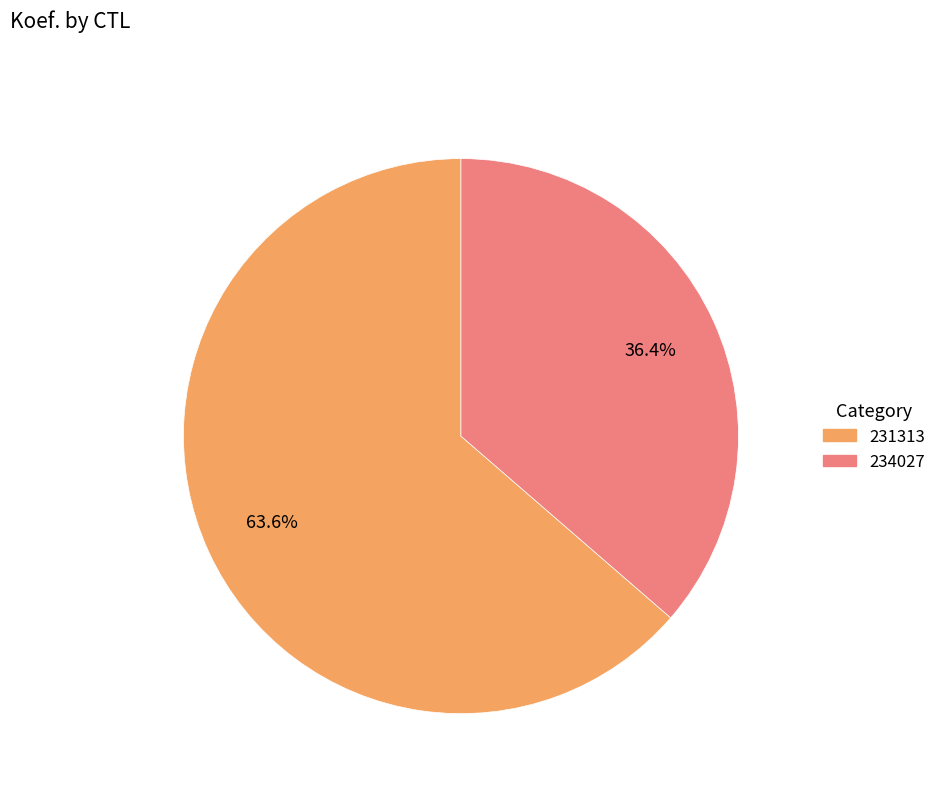

What percentage is the 231313 slice, to the nearest percent?

64%